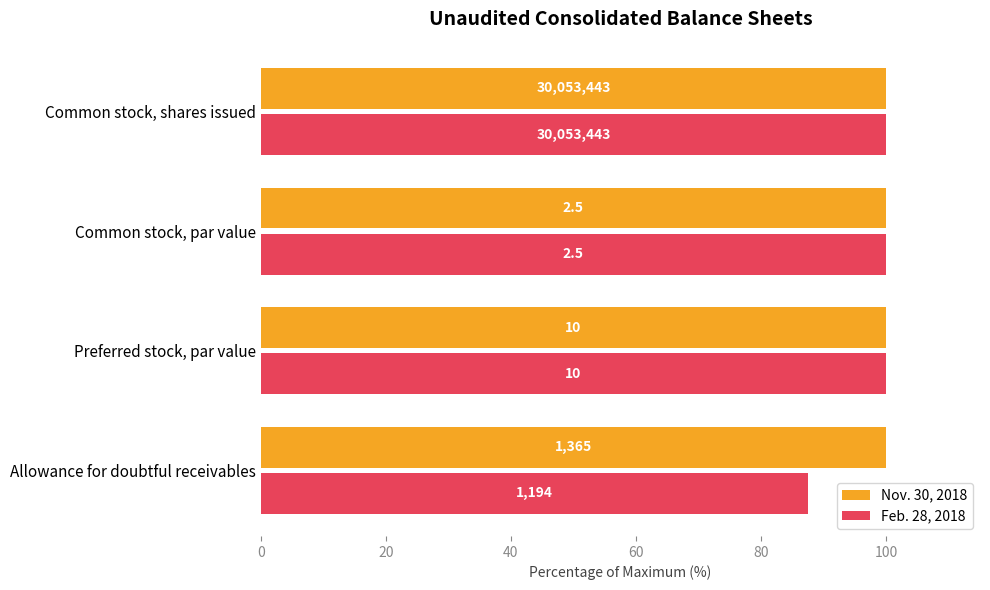

What is the average value of the Feb. 28, 2018 series?

96.9